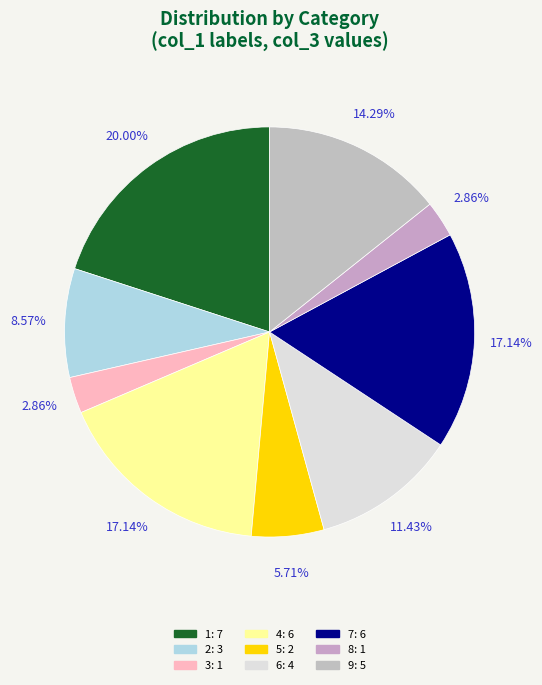

What is the smallest slice in the pie chart?

3